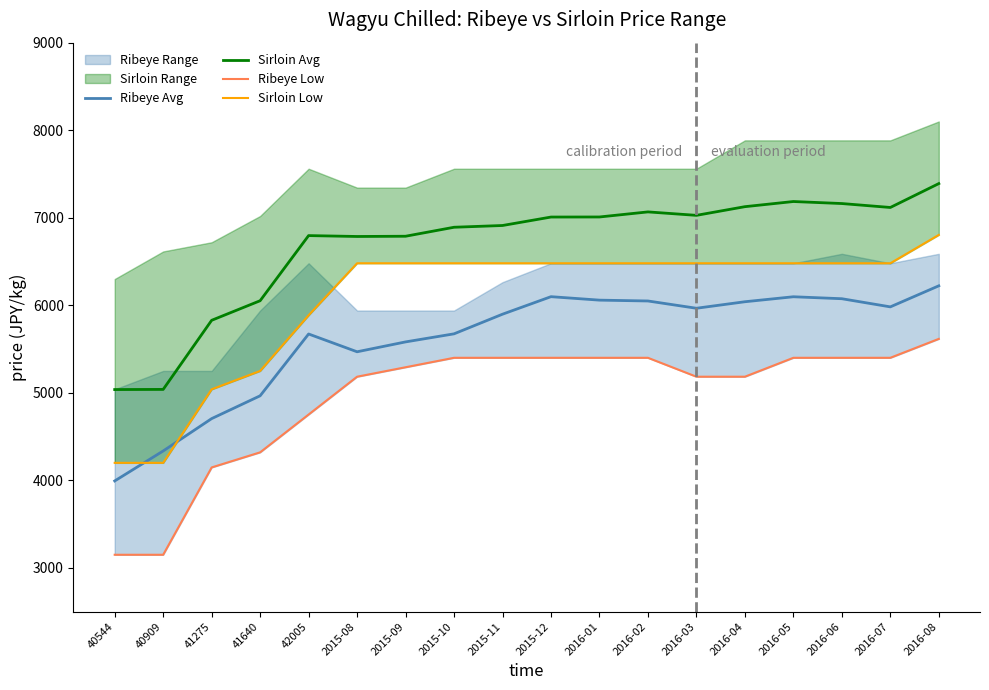

What is the spread (max minus min) of values at 2016-06?

1762.2